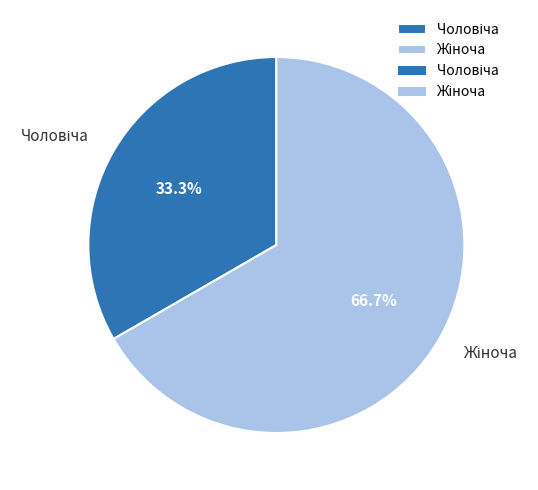

To the nearest percent, what portion does Жіноча represent?

67%